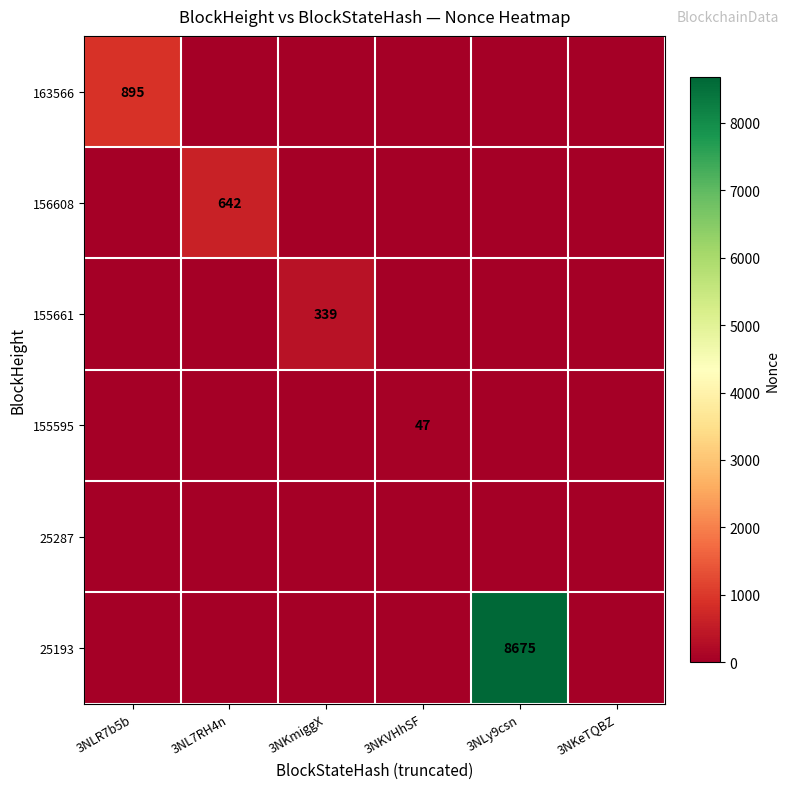

Is the value of 25193 at 3NLy9csn greater than the value of 163566 at 3NLR7b5b?

Yes